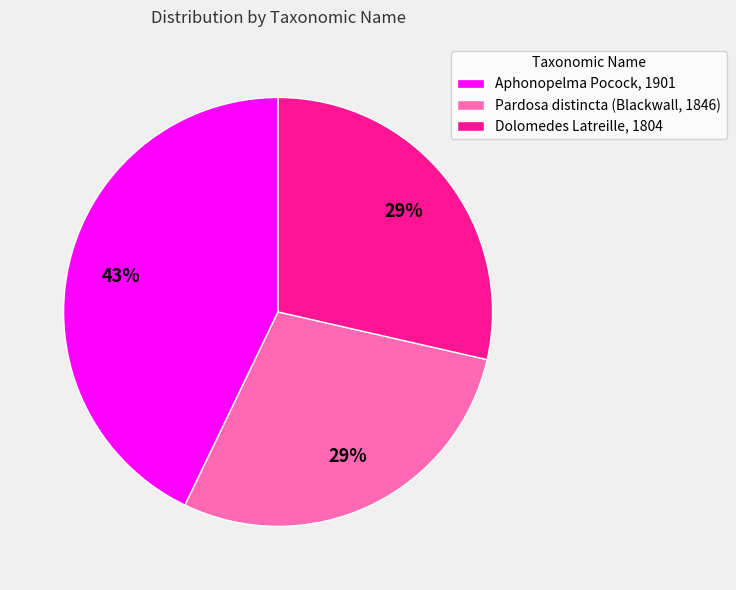

The Aphonopelma Pocock, 1901 slice represents 36% of the pie. True or false?

False